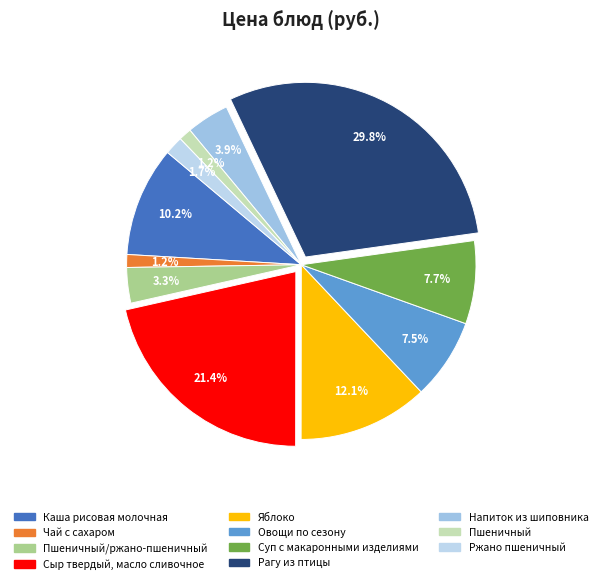

How many segments does this pie chart have?

11